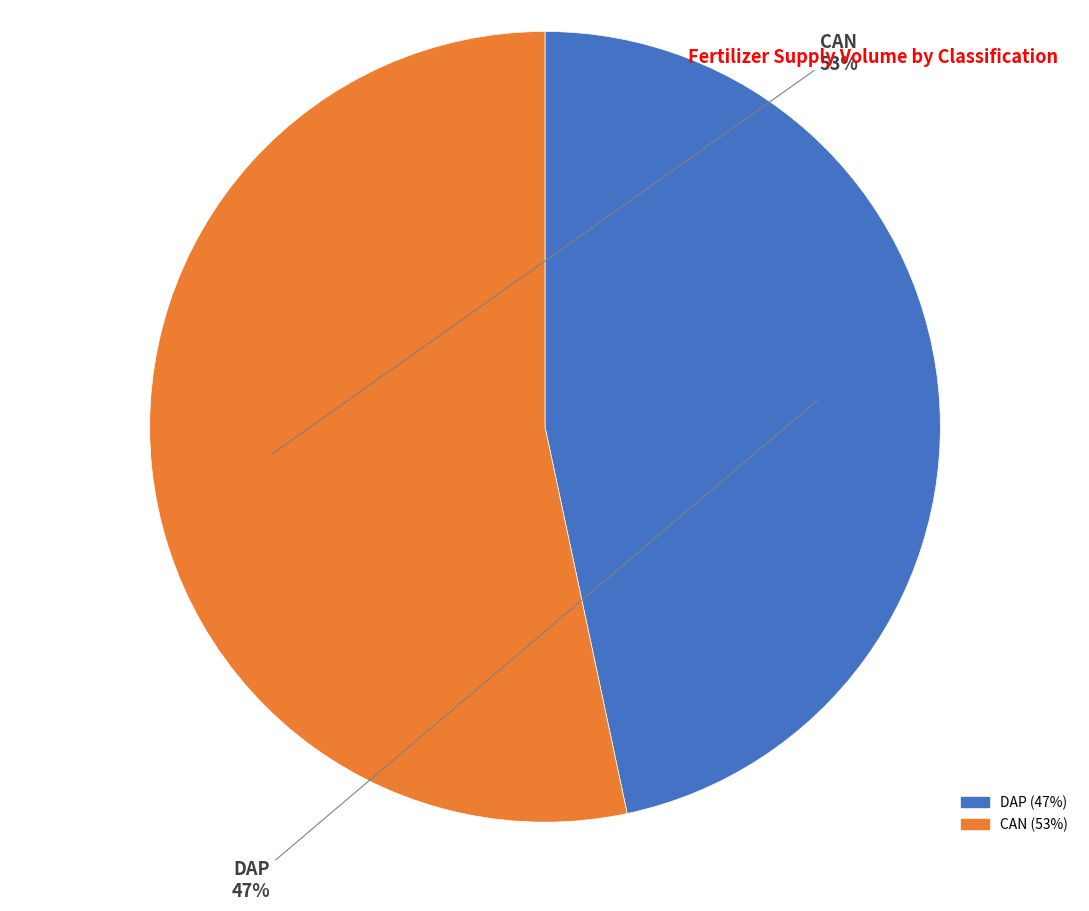

To the nearest percent, what is the average slice percentage?

50%